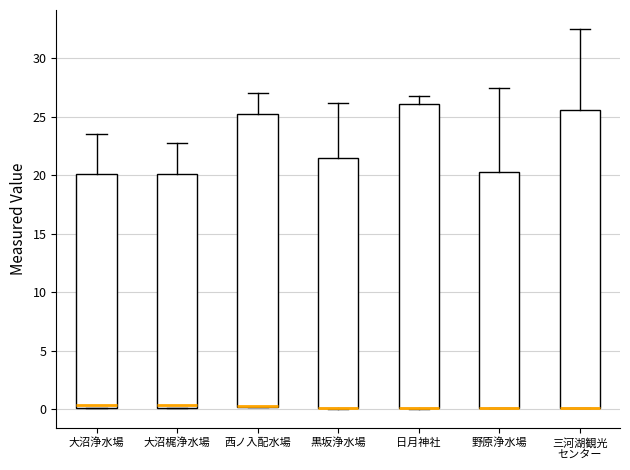

Reading left to right, read every box against the y-axis: the position of its median line, the range the box covers, and the ends of its whiskers. The values are not printed on the chart, so give them approximately, as read against the axis.

大沼浄水場: median 0.5, box 0.0 to 20.0, whiskers 0.0 to 23.5
大沼梶浄水場: median 0.5, box 0.0 to 20.0, whiskers 0.0 to 23.0
西ノ入配水場: median 0.5 (drawn on the box's lower edge), box 0.0 to 25.0, whiskers 0.0 to 27.0
黒坂浄水場: median 0.0 (drawn on the box's lower edge), box 0.0 to 21.5, whiskers 0.0 to 26.0
日月神社: median 0.0 (drawn on the box's lower edge), box 0.0 to 26.0, whiskers 0.0 to 27.0
野原浄水場: median 0.0 (drawn on the box's lower edge), box 0.0 to 20.5, whiskers 0.0 to 27.5
三河湖観光 センター: median 0.0 (drawn on the box's lower edge), box 0.0 to 25.5, whiskers 0.0 to 32.5